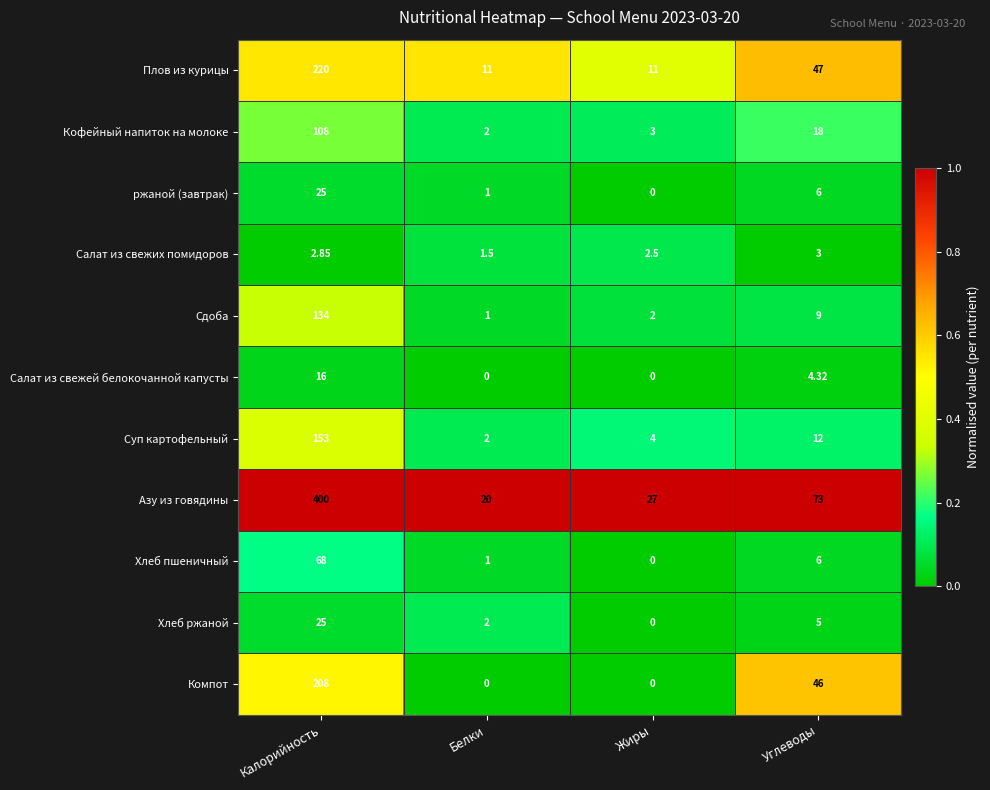

At how many categories does at least one series exceed 0?

4